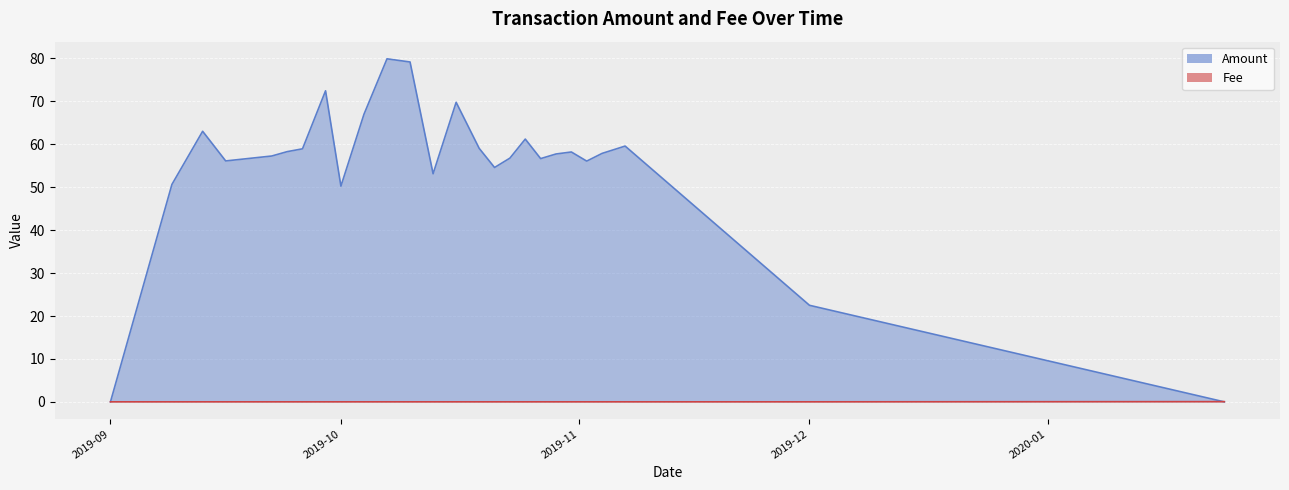

How many positive values does the Amount series have?

25